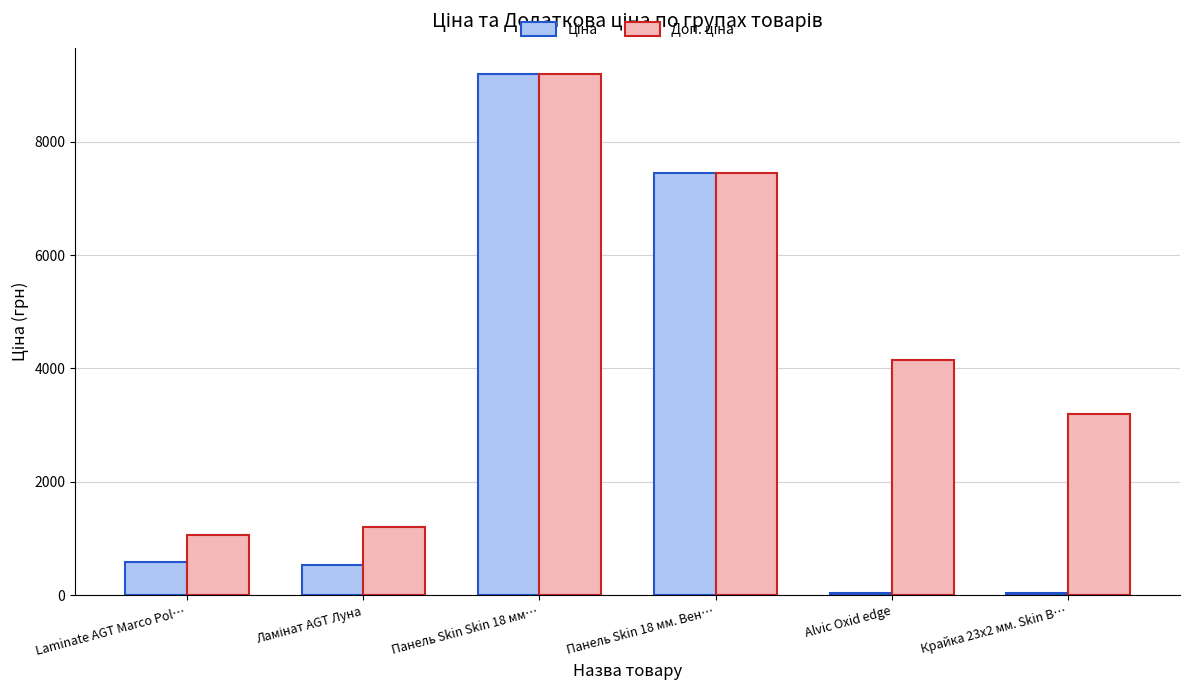

At which category does the chart reach its peak across all series?

Панель Skin Skin 18 мм…